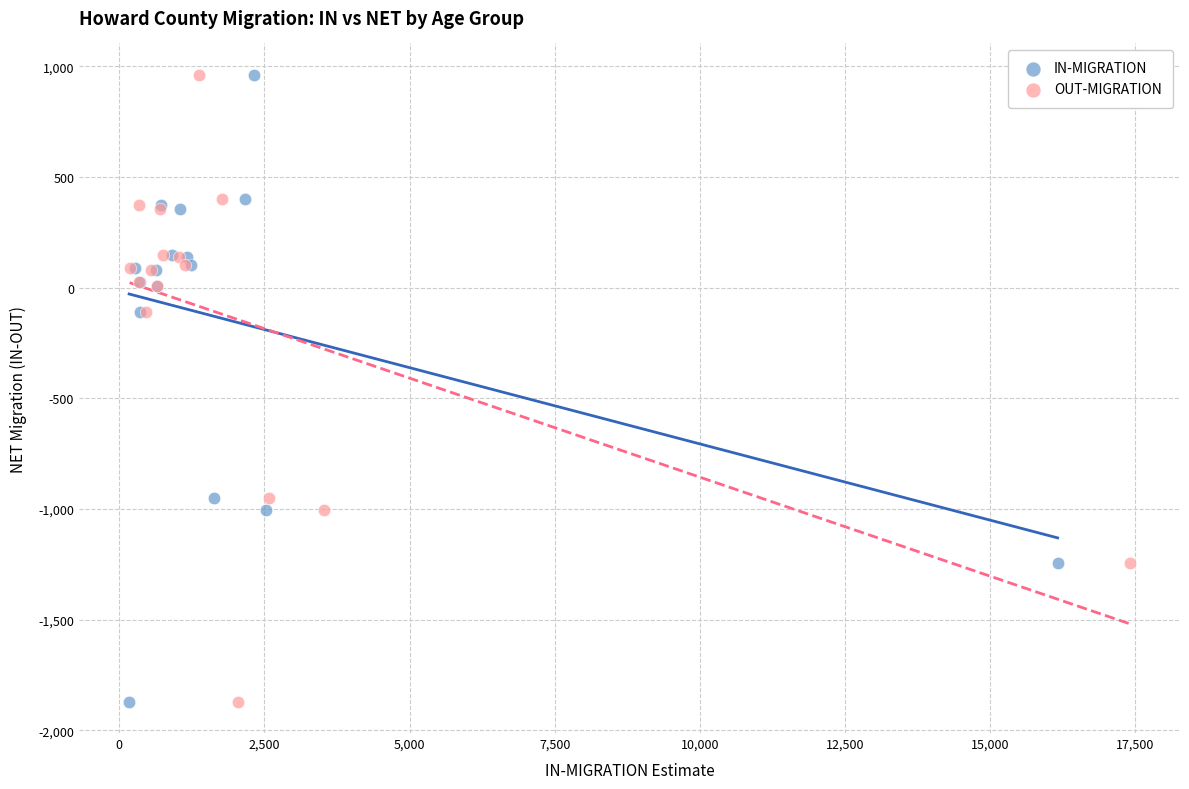

What are all the series names shown in the legend?

IN-MIGRATION, OUT-MIGRATION